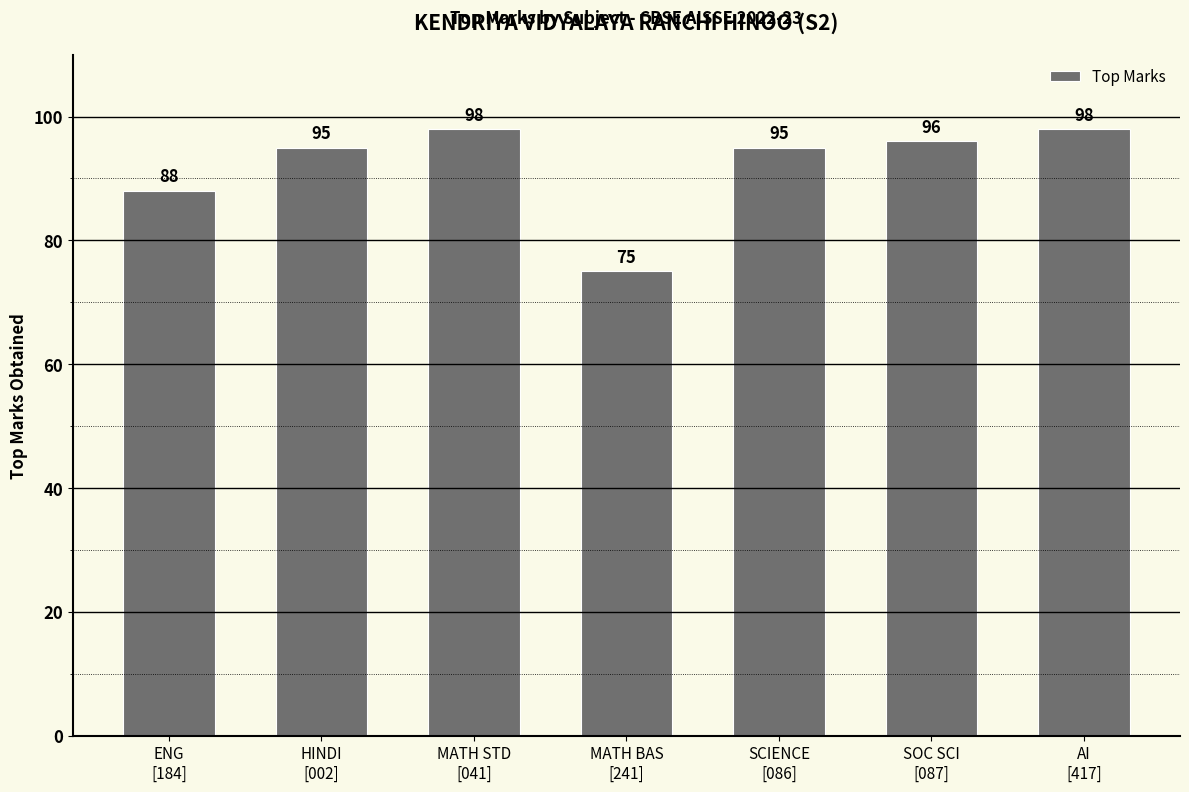

What is the difference between the maximum and minimum values?

23